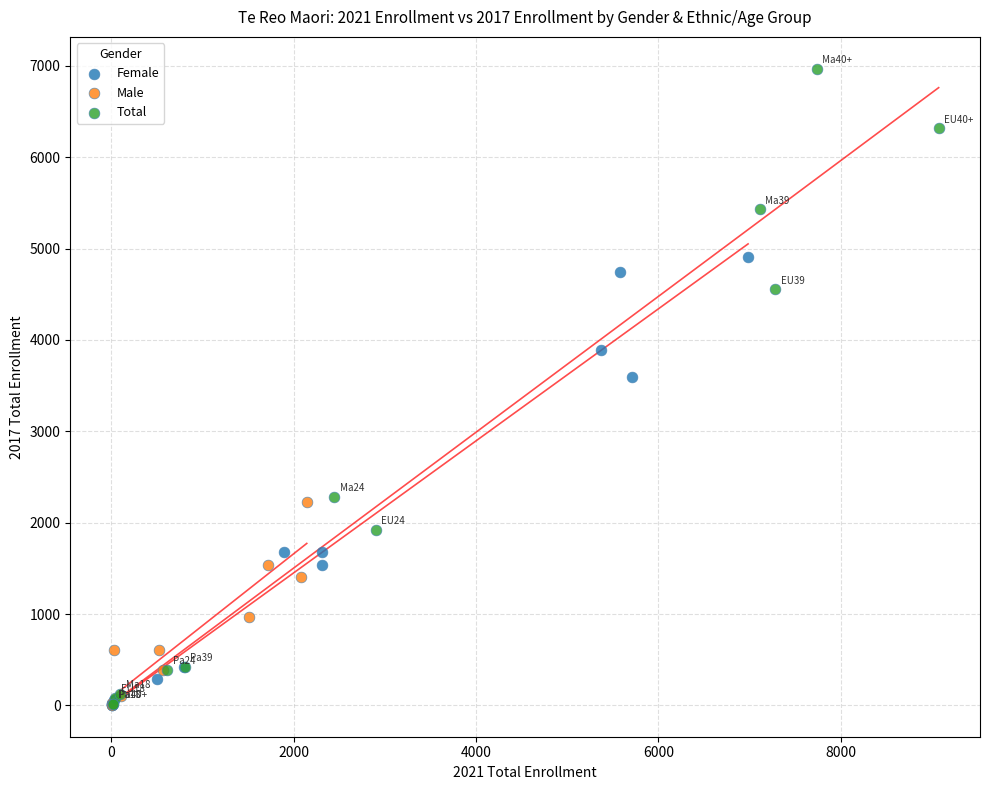

Which series contains the highest Y value?

Total